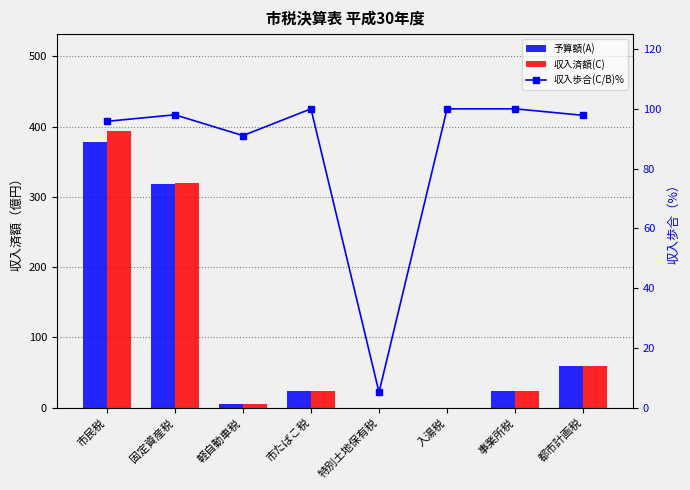

What is the label of the 8th bar from the left?

都市計画税